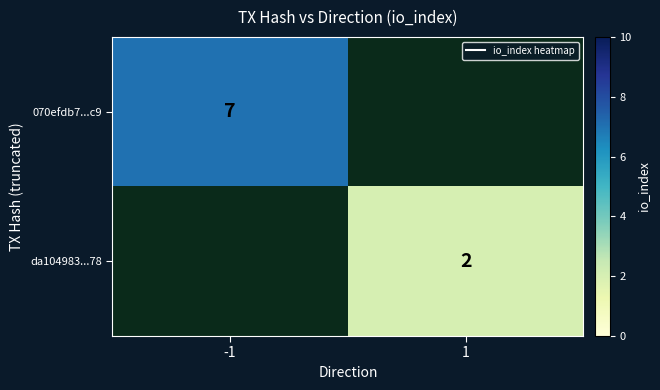

The value of 070efdb7...c9 at -1 is 7. True or false?

True